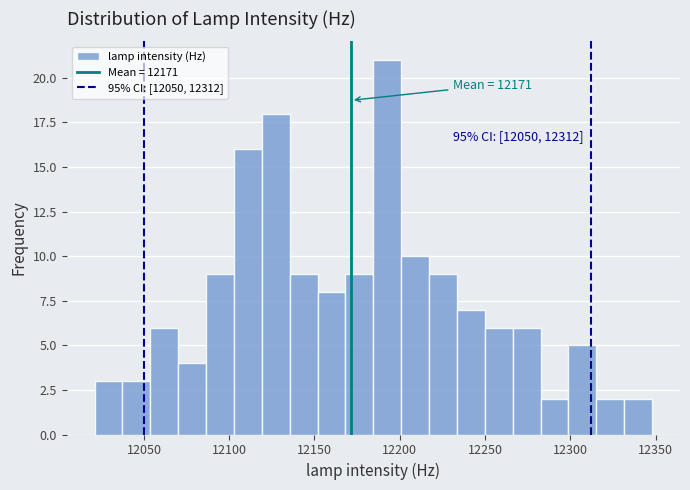

Read against the x-axis, roughly where is the centre of the tallest bar?

12195